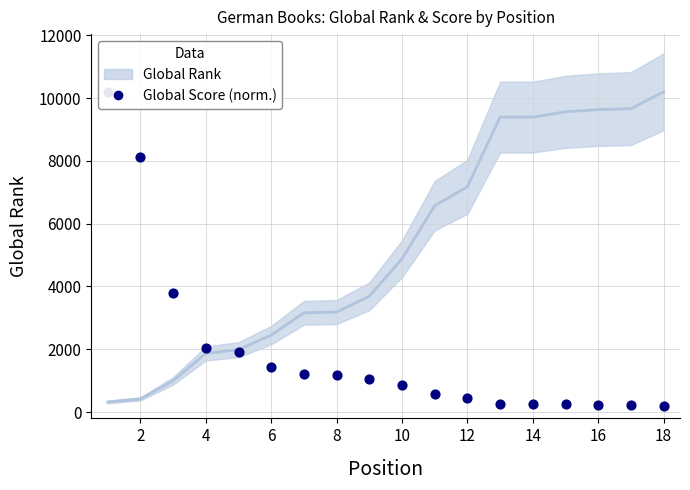

Which series contains the lowest Y value?

Global Score (normalized)